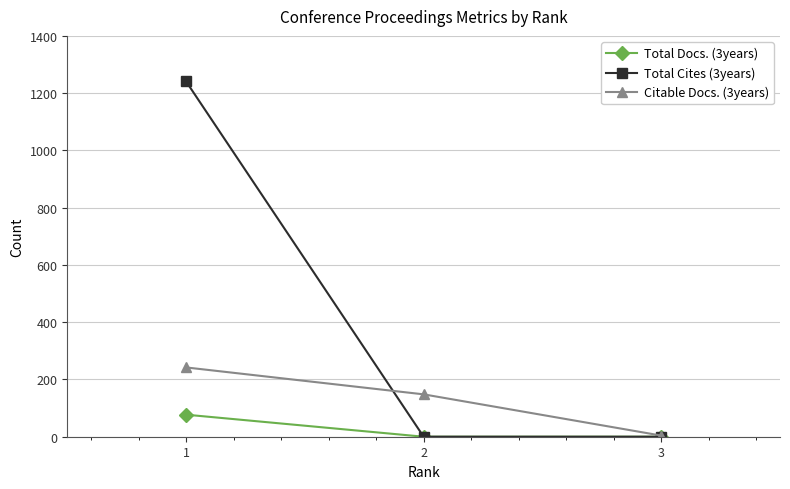

What is the difference between the Total Cites (3years) values at 3 and 1?

1241